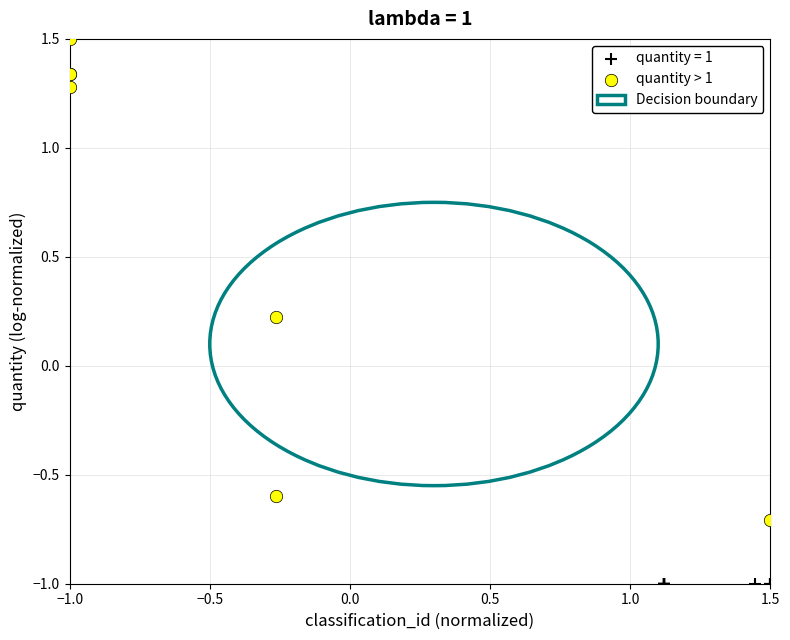

Which series contains the lowest Y value?

quantity = 1